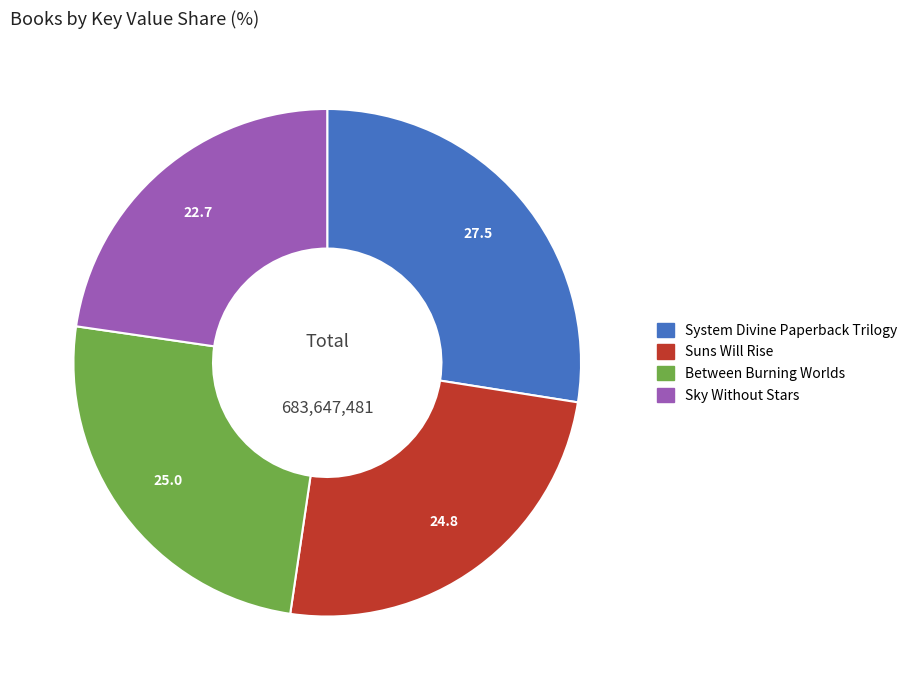

Is it true that System Divine Paperback Trilogy is 27% of the pie?

True